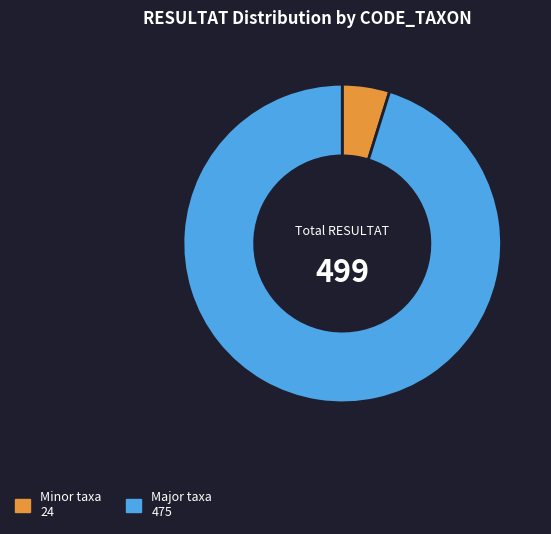

Between Minor taxa 24 and Major taxa 475, which is larger?

Major taxa 475